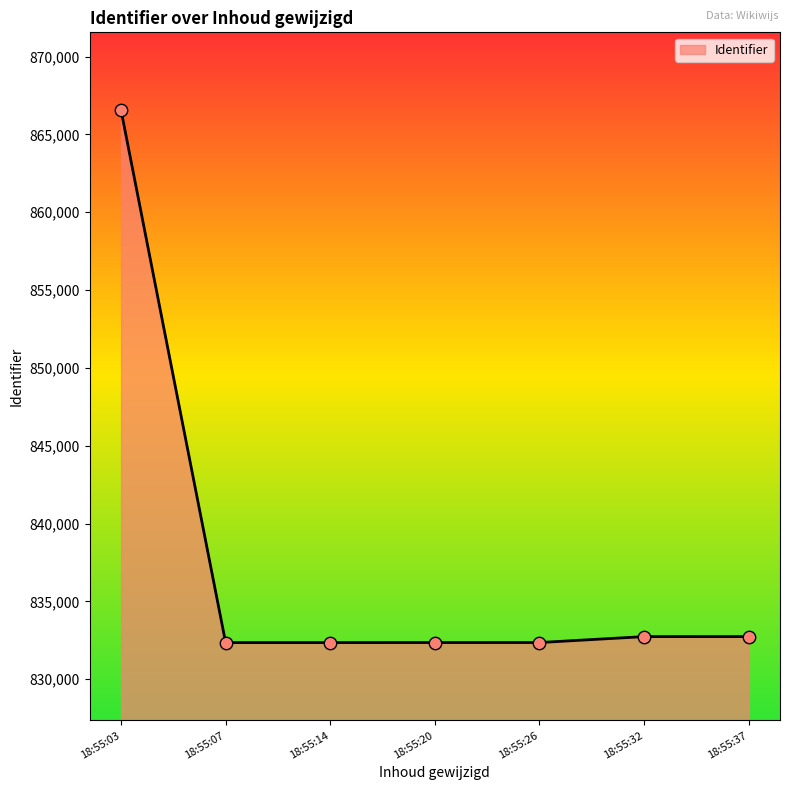

Between 18:55:26 and 18:55:03, which is larger?

18:55:03